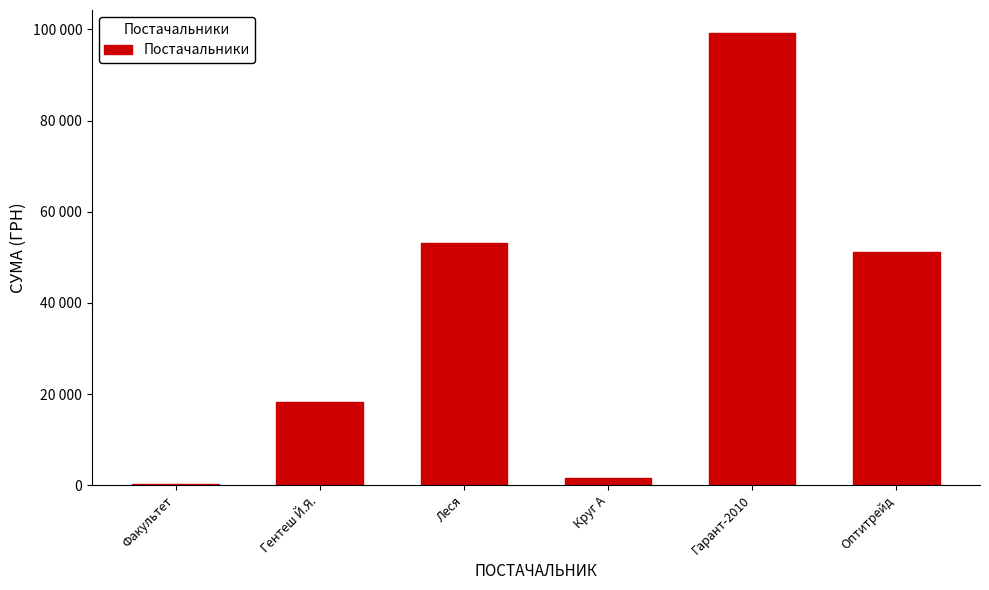

Is it true that the value at Леся is 81961.2?

False